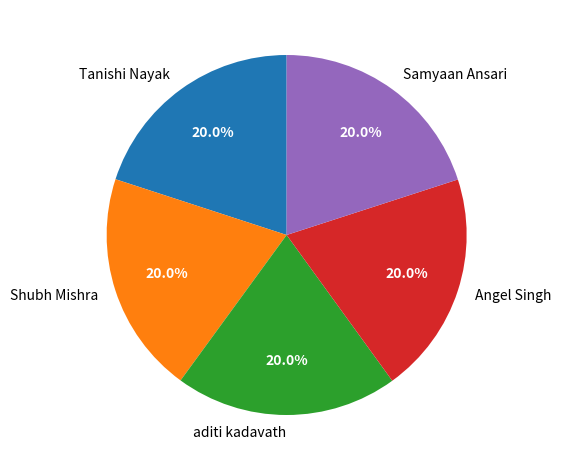

Approximately how many times larger is the value at Tanishi Nayak compared to aditi kadavath?

1.0